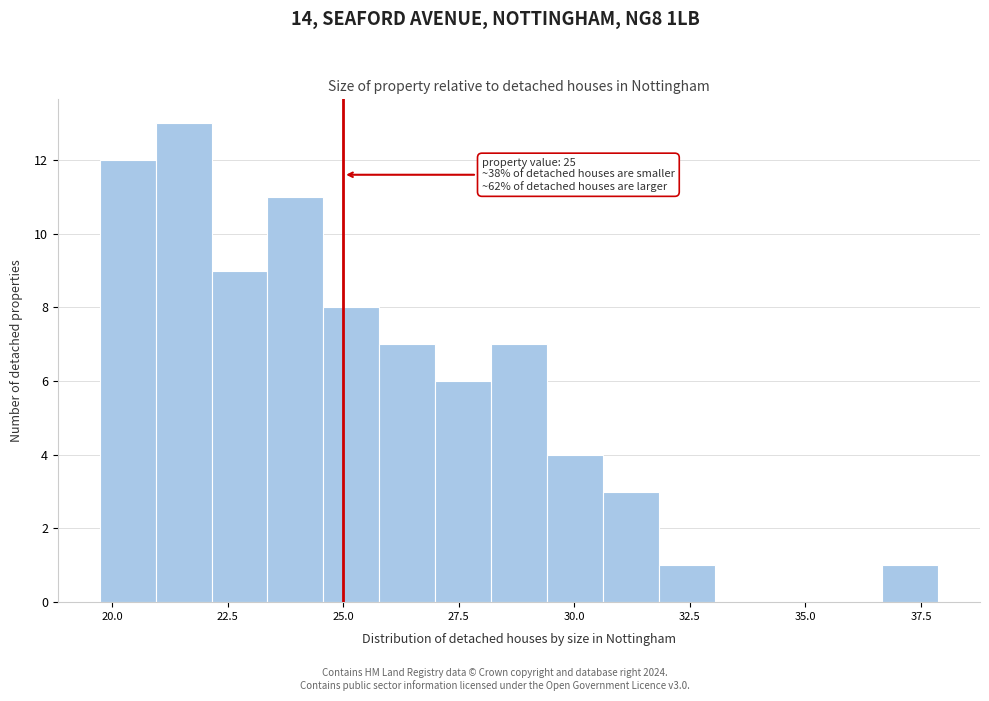

Read against the x-axis, roughly where is the centre of the tallest bar?

21.5